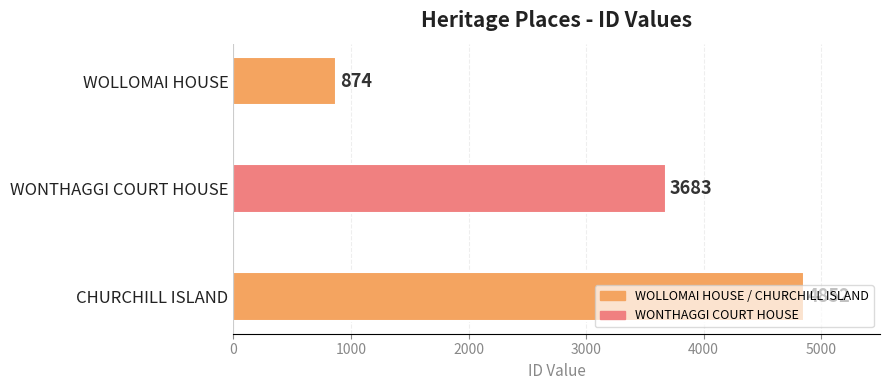

Count the values in the range 874 to 4852.

3